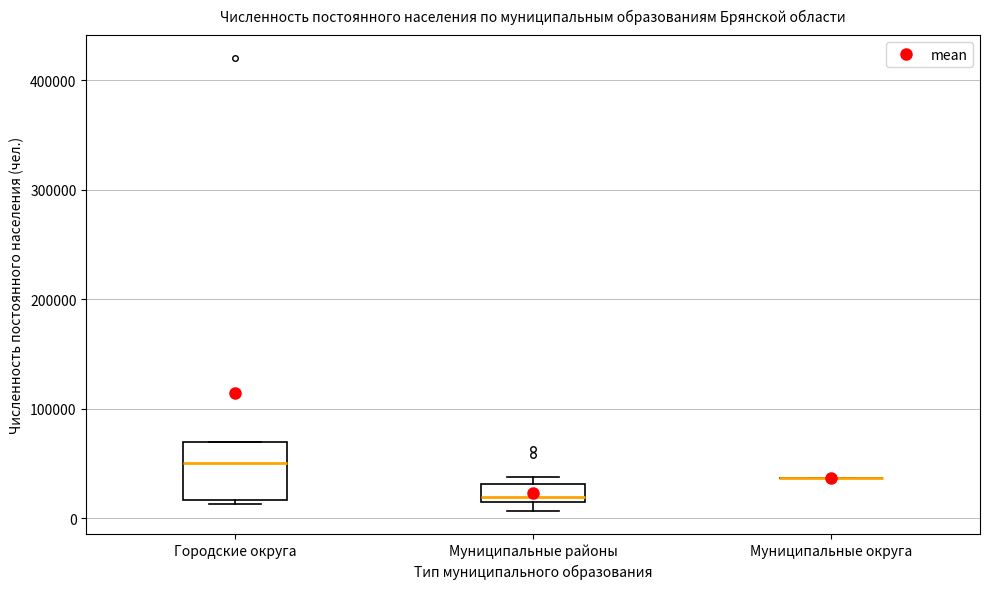

Comparing the boxes themselves (not the whiskers), which one is the tallest?

Городские округа